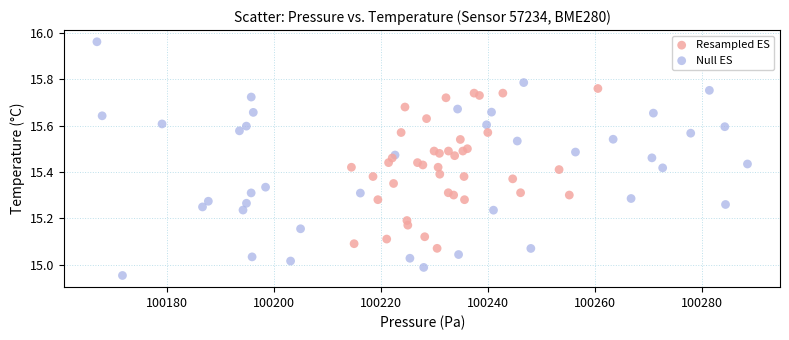

Which series contains the highest Y value?

Null ES